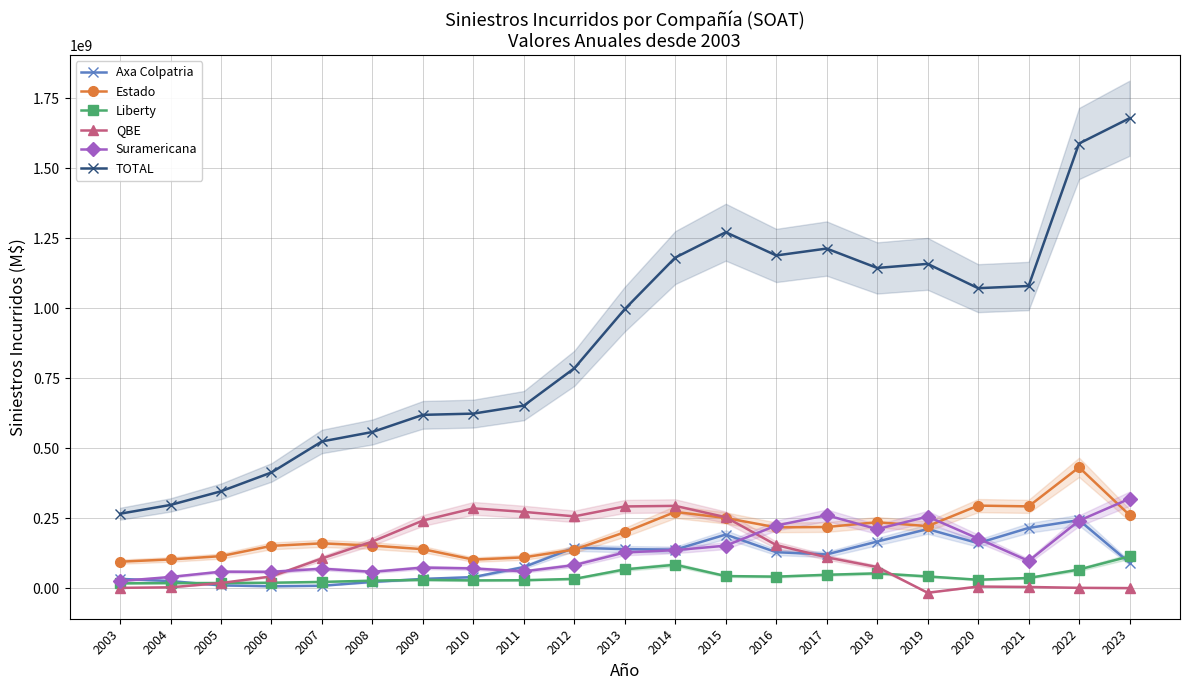

What is the spread (max minus min) of values at 2003?

264991392.6